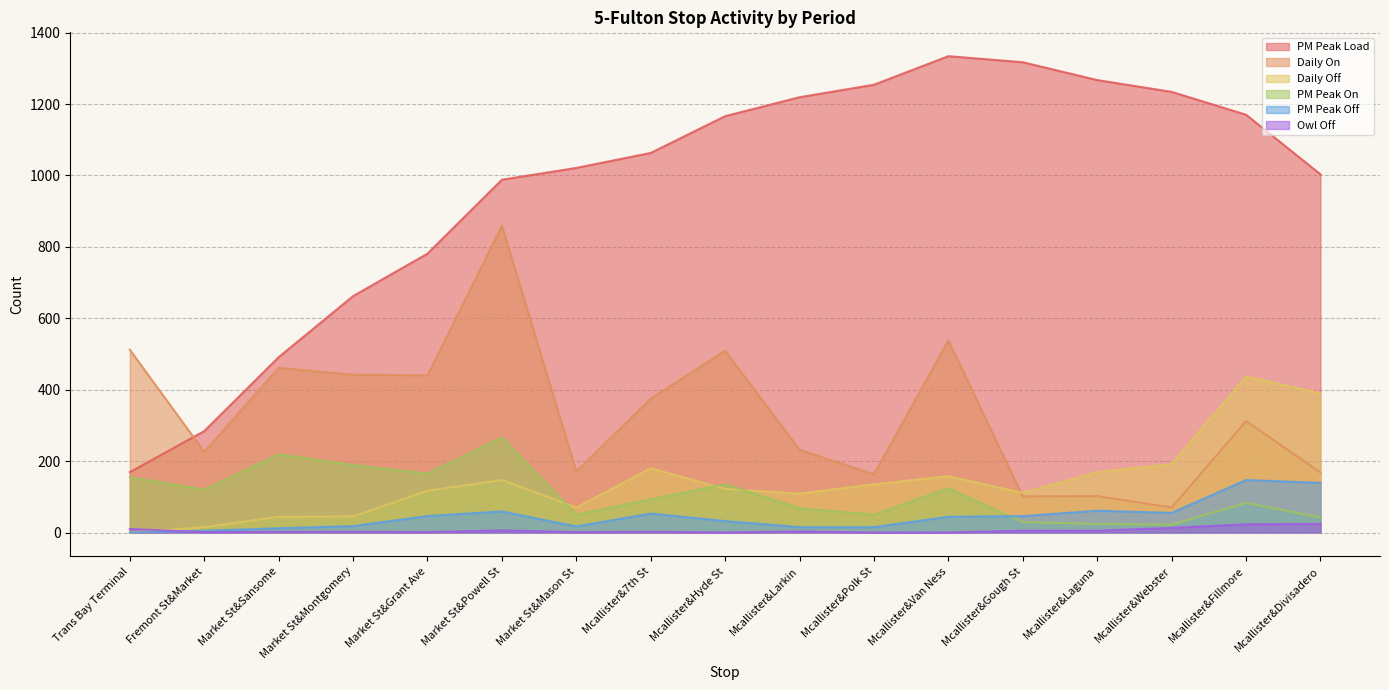

Which category has the lowest value in the Owl Off series?

Mcallister&Hyde St